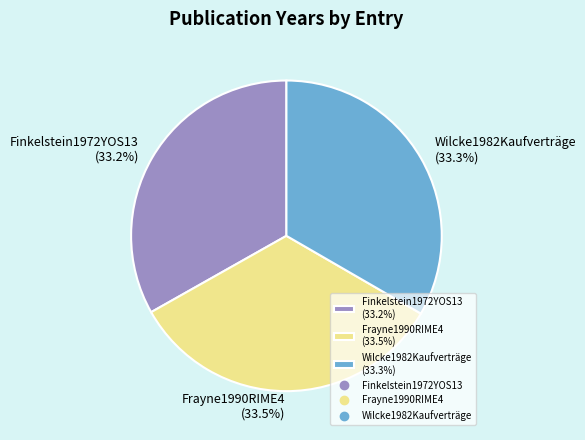

Count the number of slices in the pie.

3